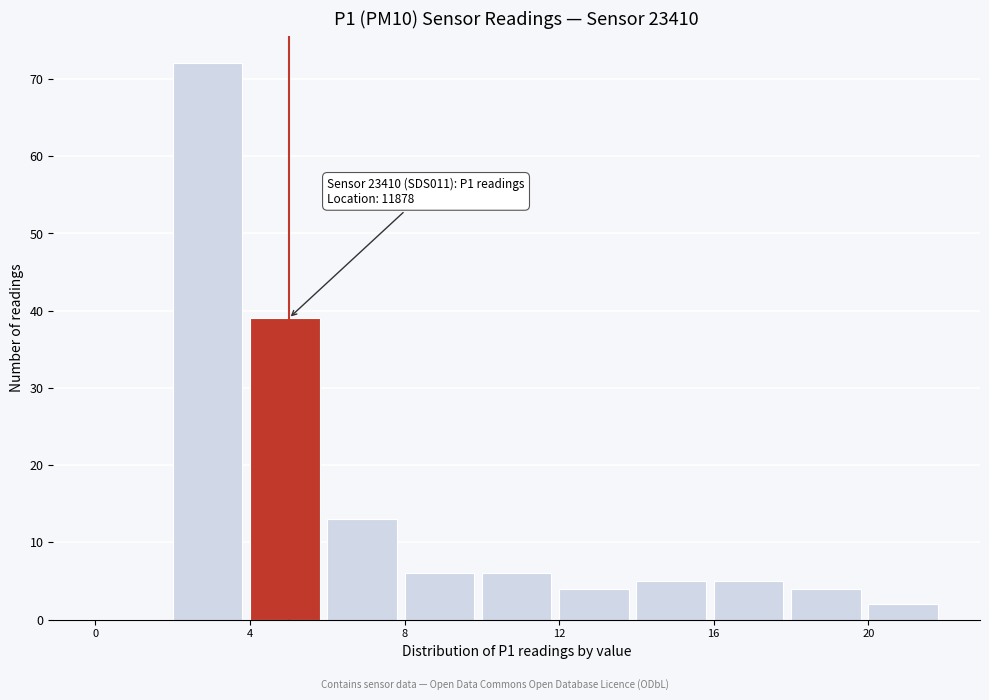

Over which range of the x-axis is the bar tallest?

2 to 4